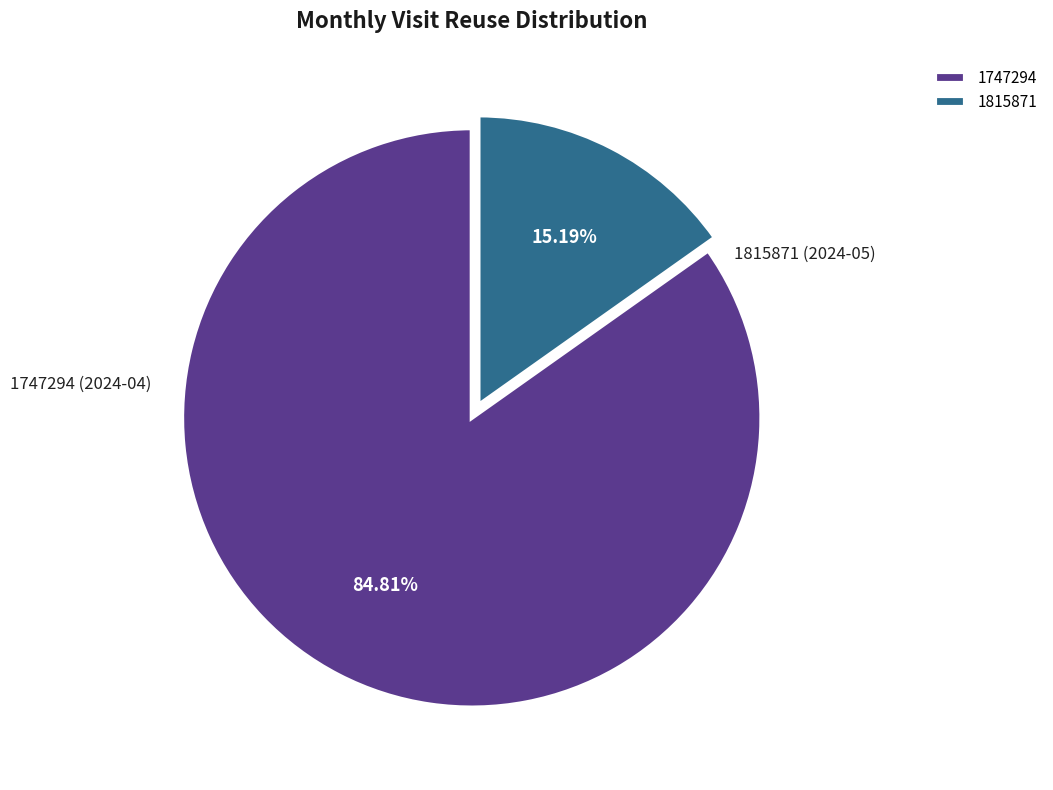

What percentage is NOT represented by 1747294?

15.2%